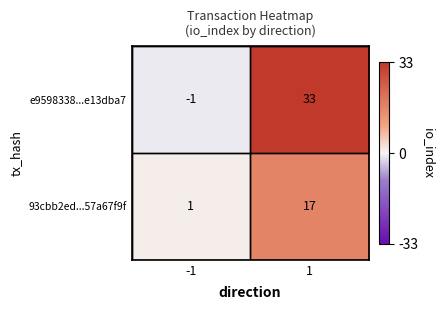

Reading left to right, list all the values displayed in this chart.

e9598338...e13dba7: -1=-1	1=33
93cbb2ed...57a67f9f: -1=1	1=17